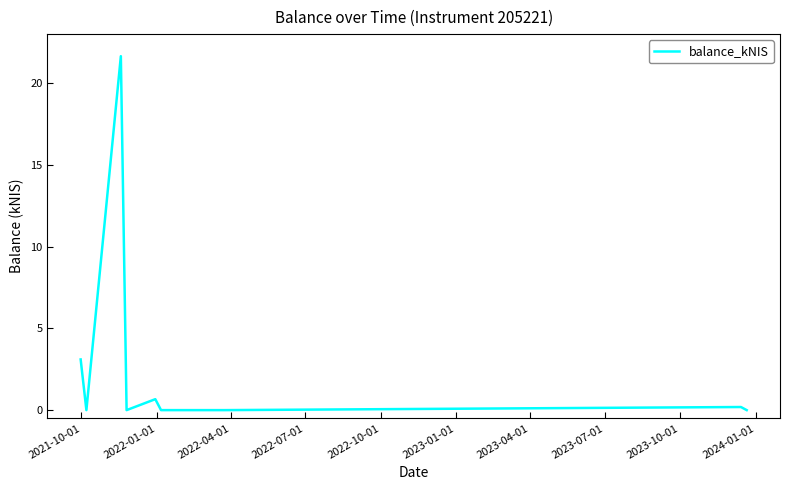

What is the label of the 7th point from the left?

2023-04-01